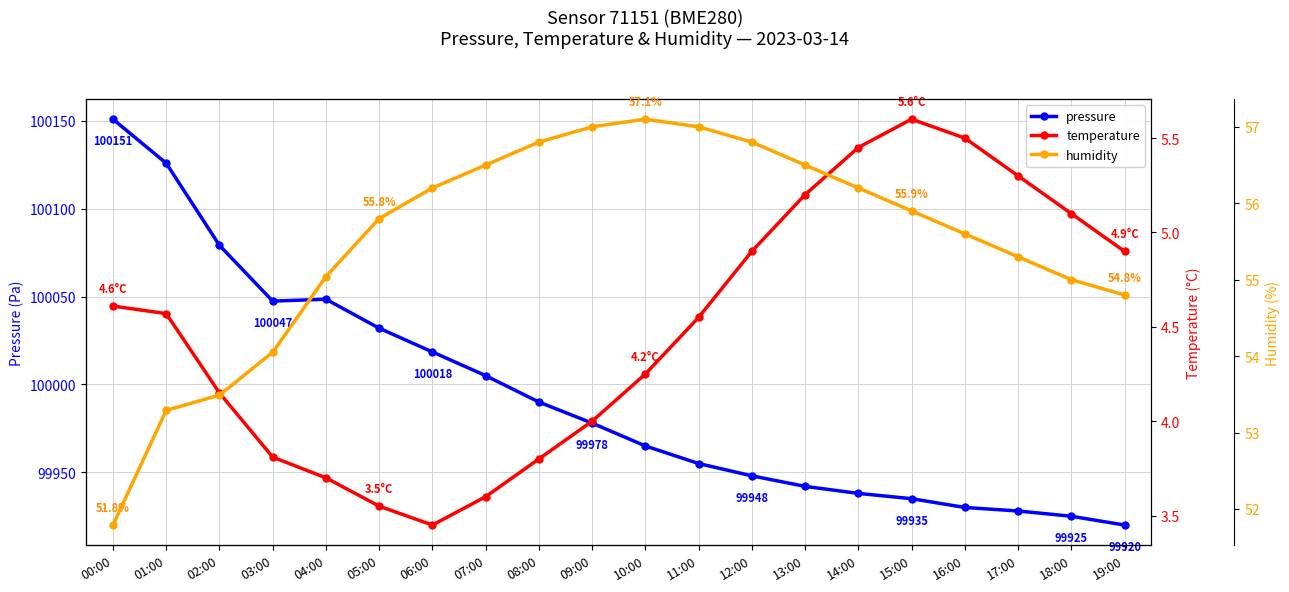

Which series has the widest spread of values?

pressure